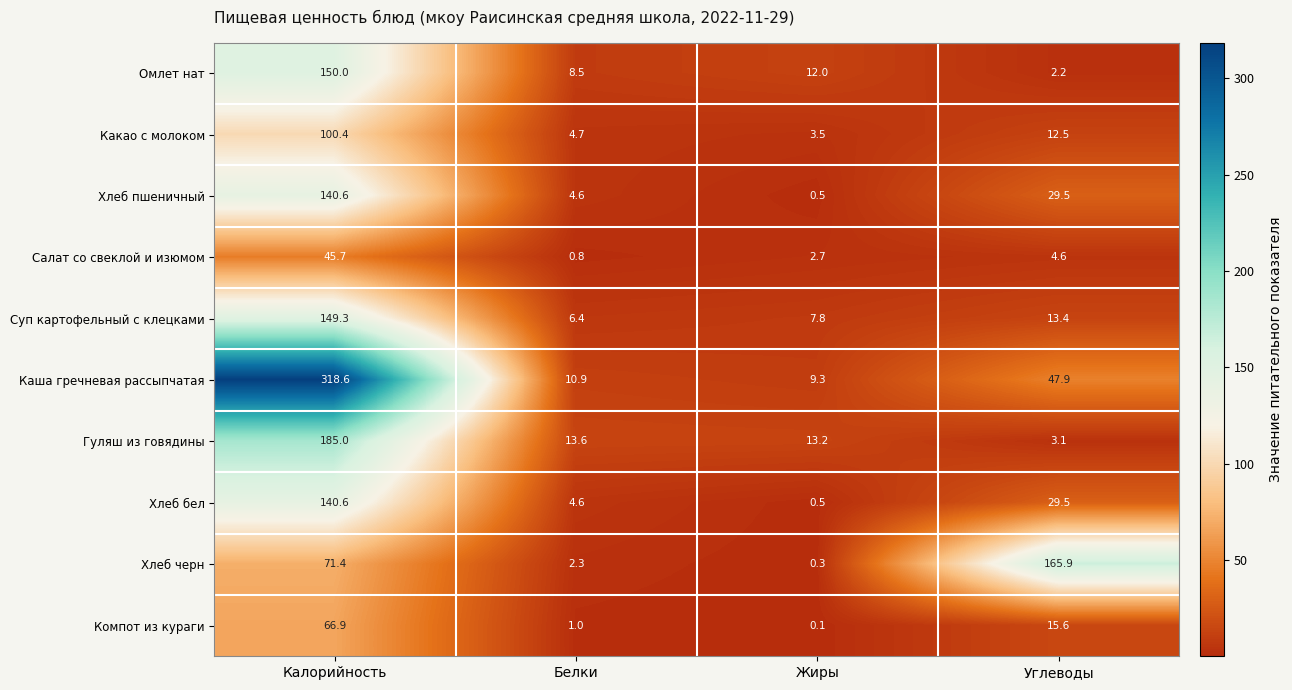

What is the difference between the Какао с молоком values at Калорийность and Жиры?

96.9